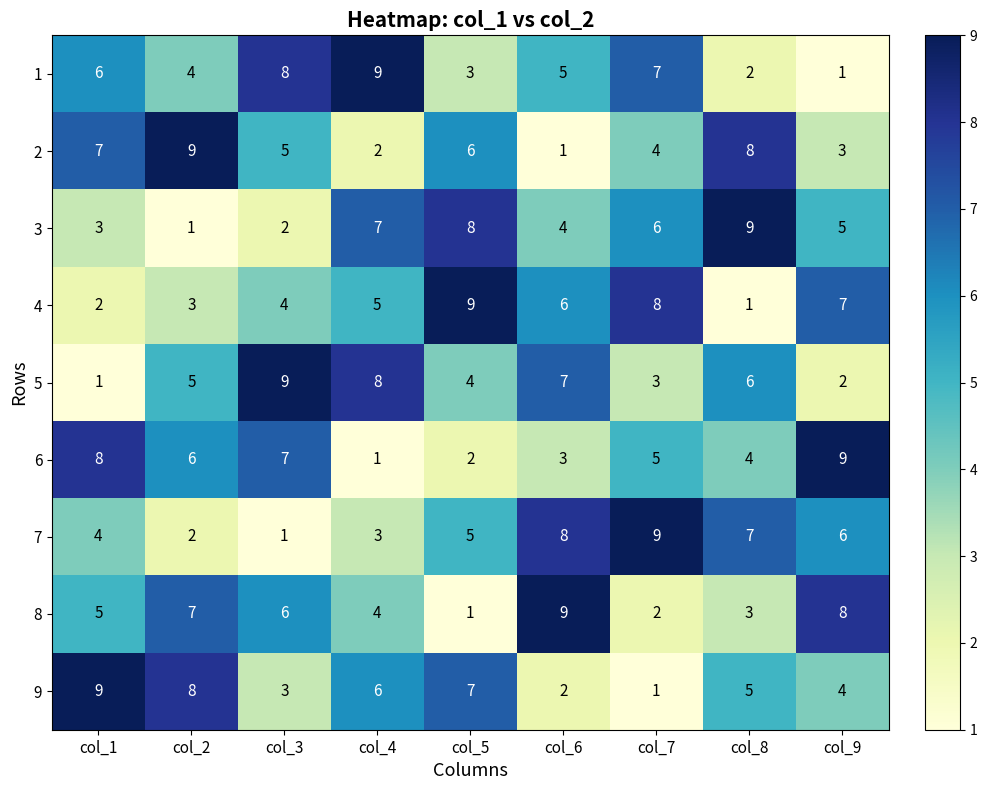

At which label is 2 closest to 5?

col_3